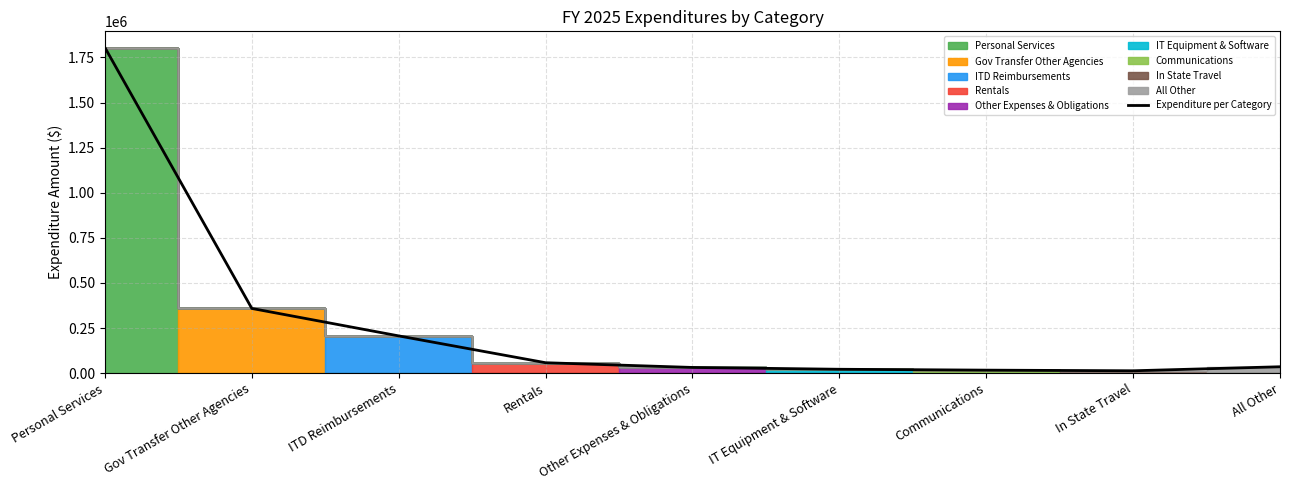

Is this an area chart (filled region under the line)?

No